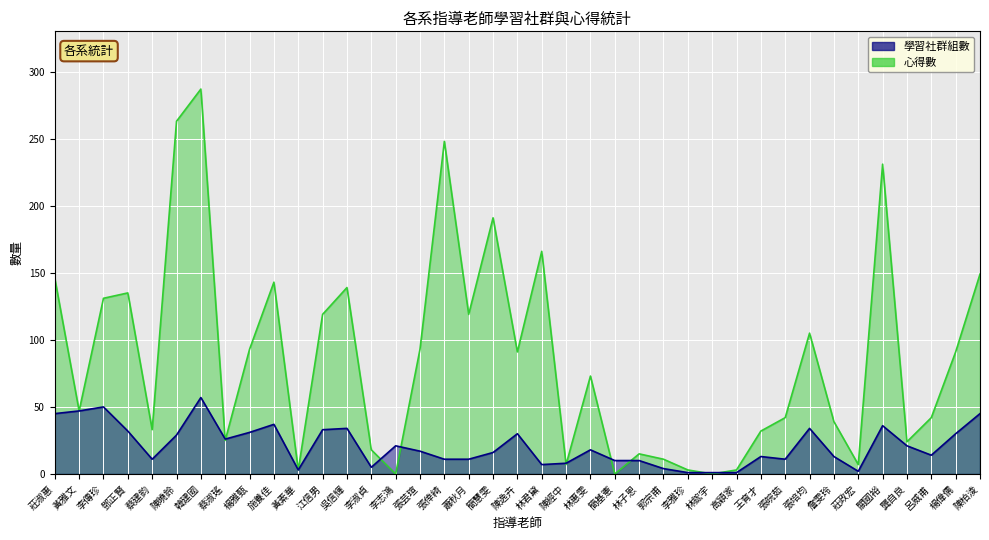

Where does the 學習社群組數 series first go above 17?

莊淑惠